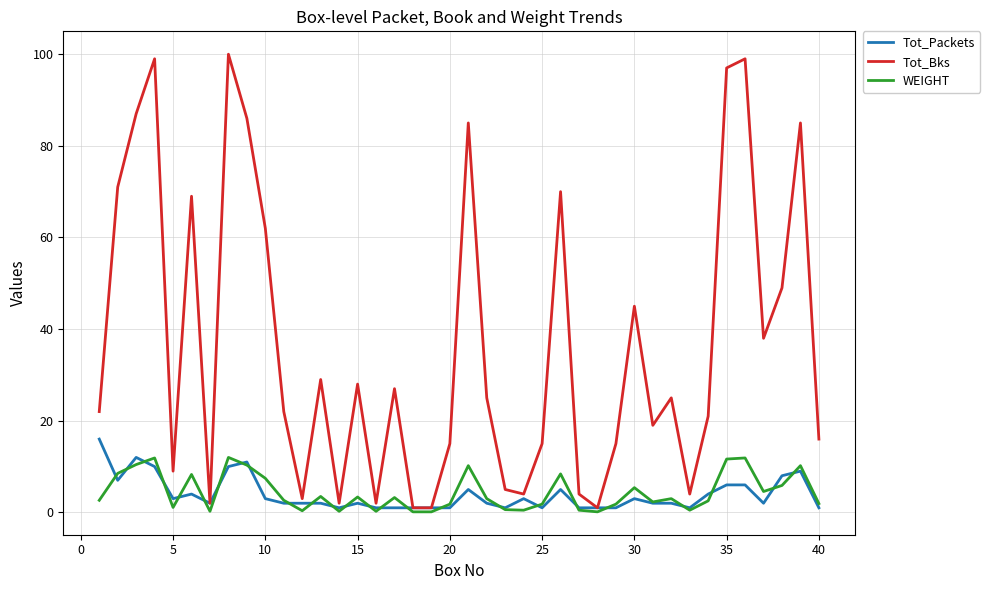

How many lines are shown in the chart?

3